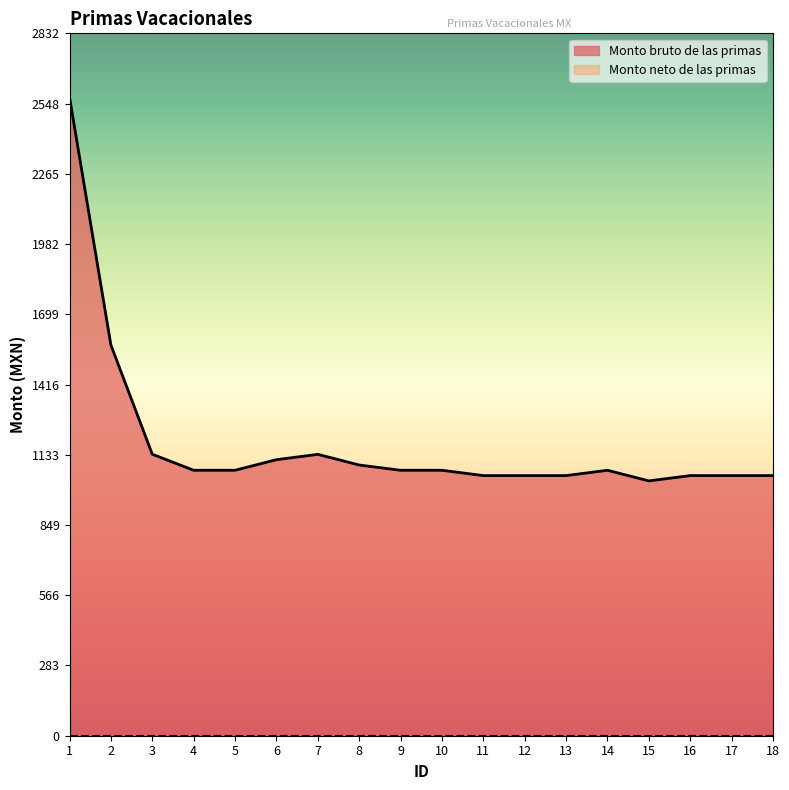

What is the change in value from 5 to 13?

-21.4